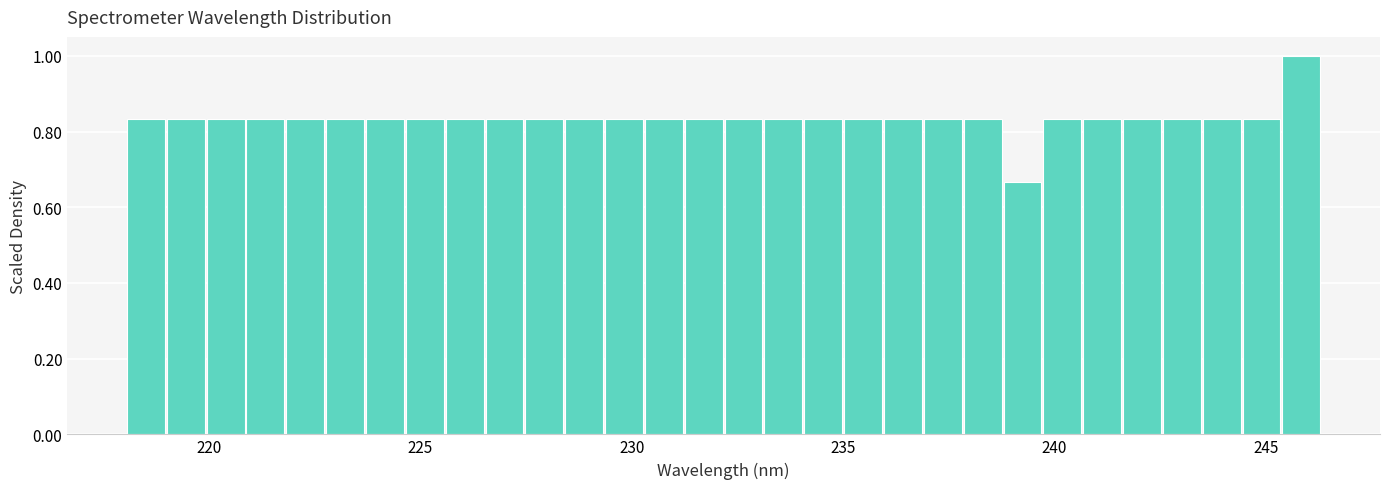

Read against the x-axis, roughly where is the centre of the tallest bar?

246.0